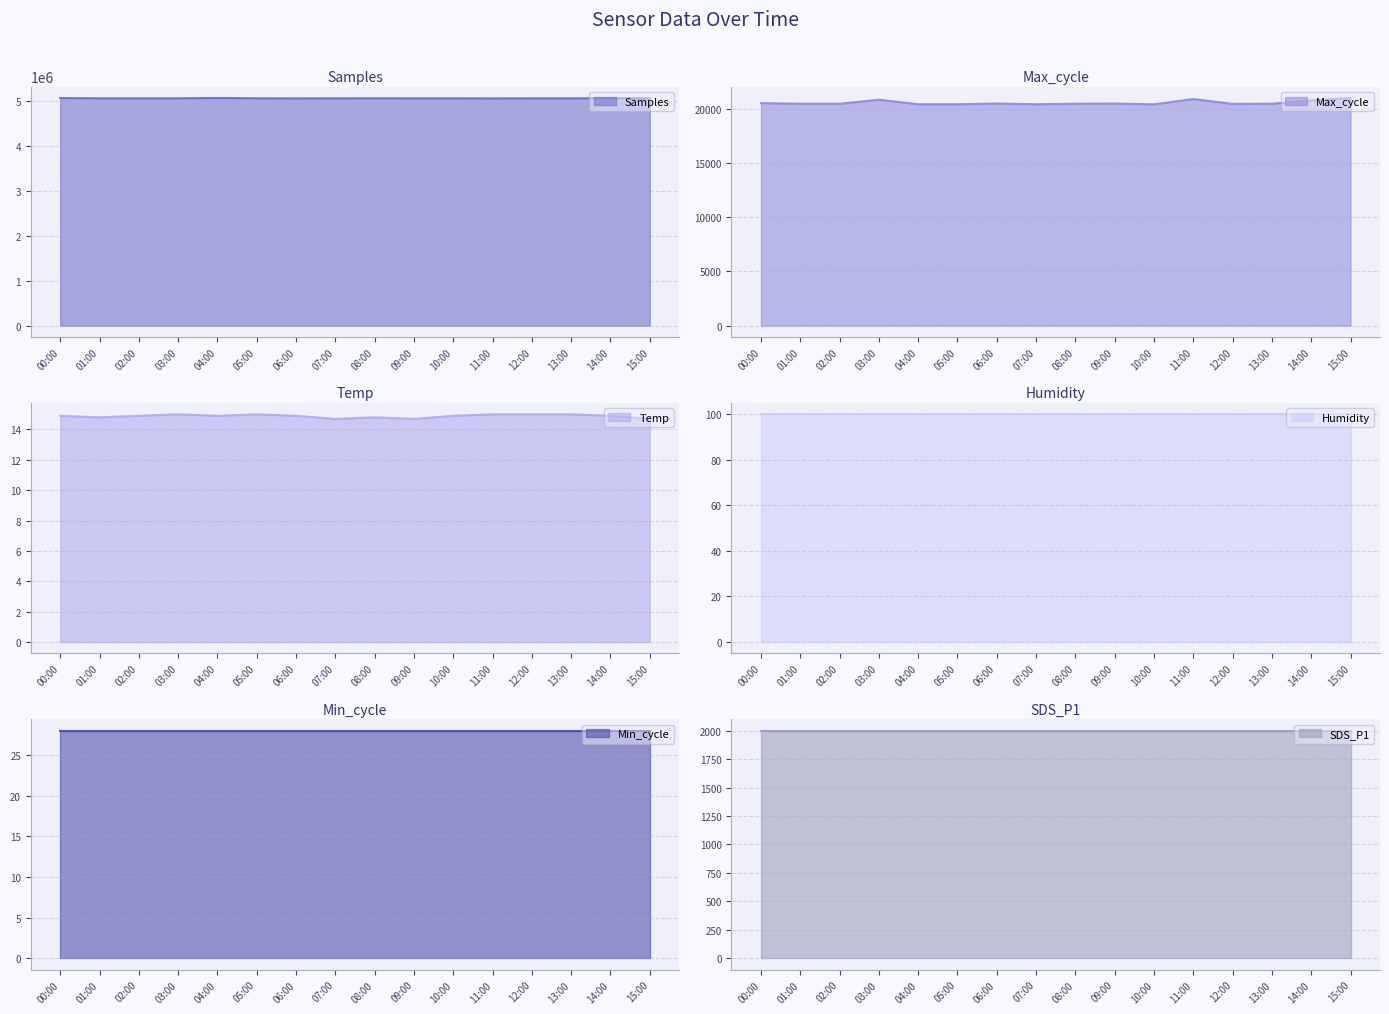

What is the difference between the Max_cycle values at 08:00 and 14:00?

303